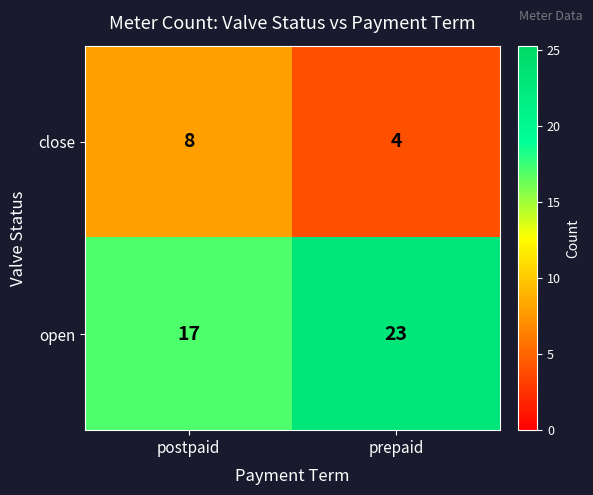

What is the minimum value for close?

4